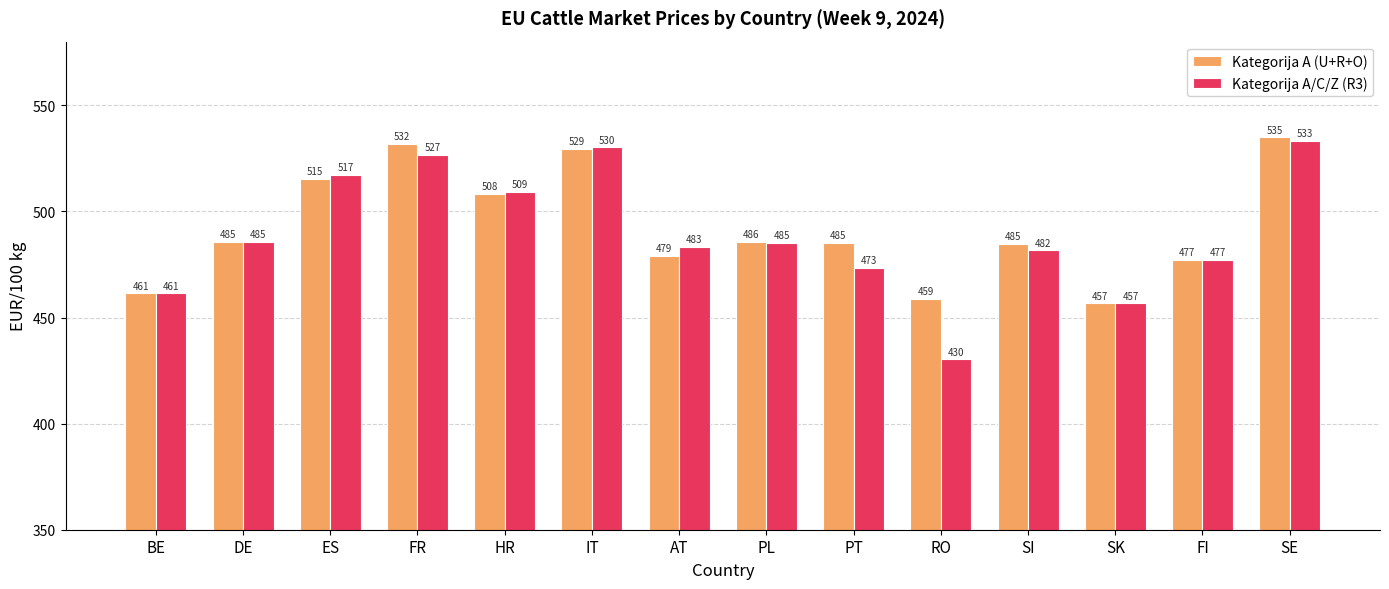

At which label is Kategorija A (U+R+O) closest to 495?

PL